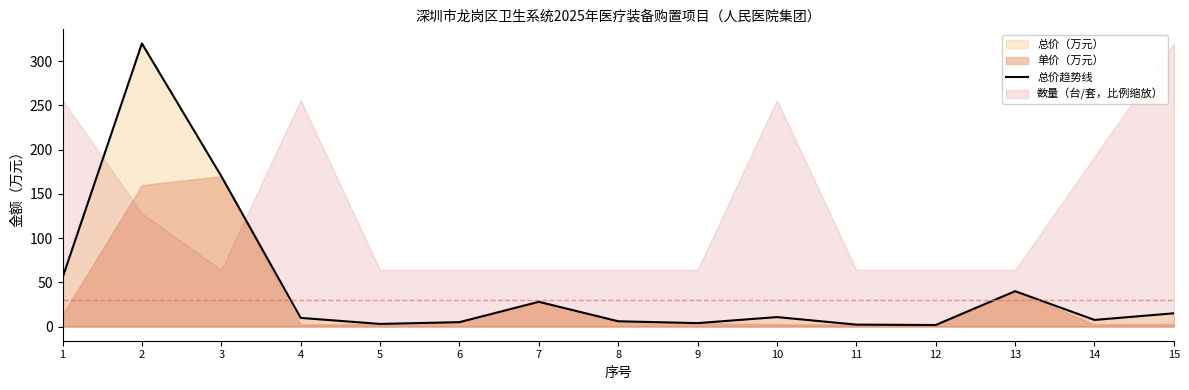

The chart shows a value of 9.8 at 4. True or false?

True